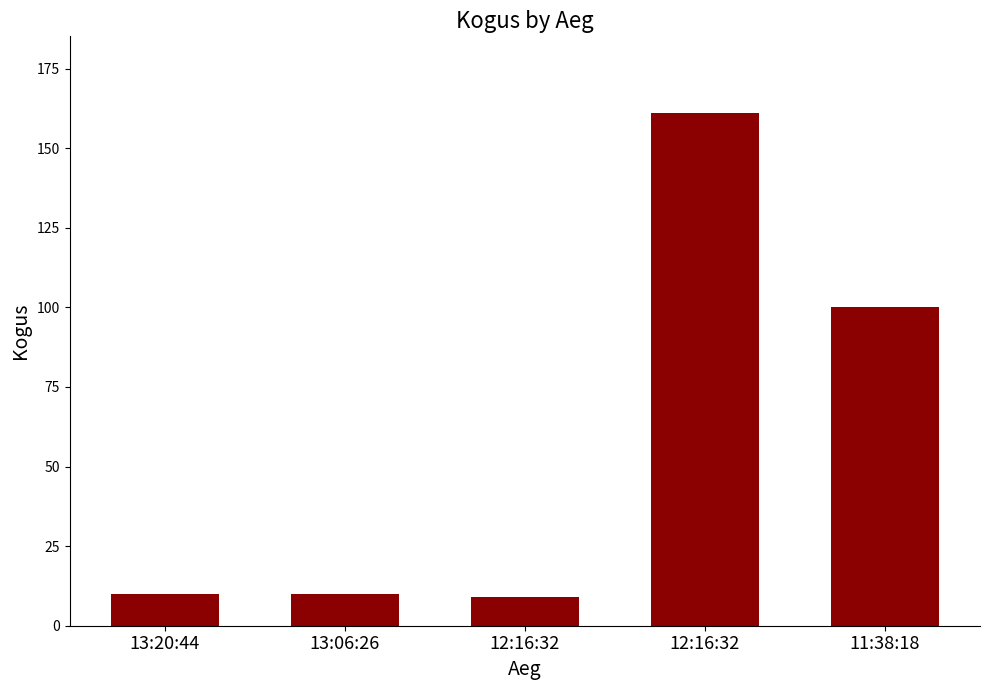

How many bars are there in total?

5